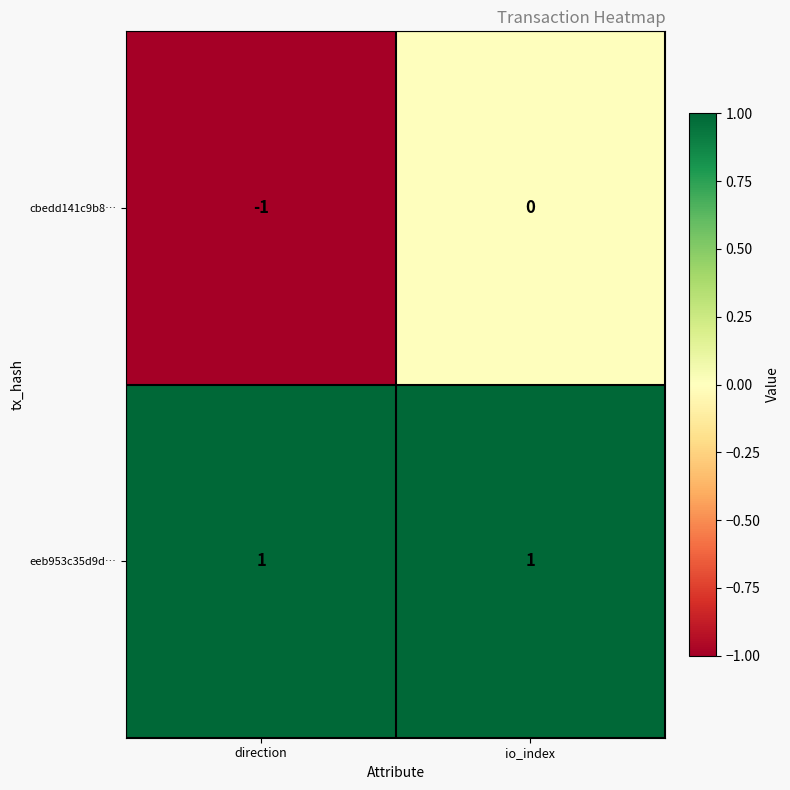

Between direction and io_index, which series saw the biggest shift?

cbedd141c9b8…